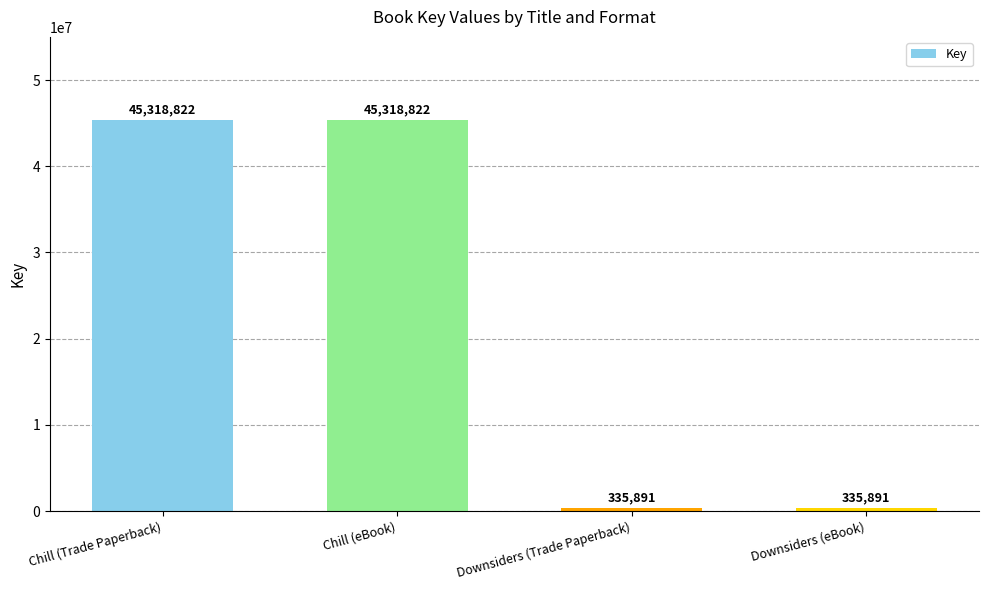

What is the maximum value shown in the chart?

45318822